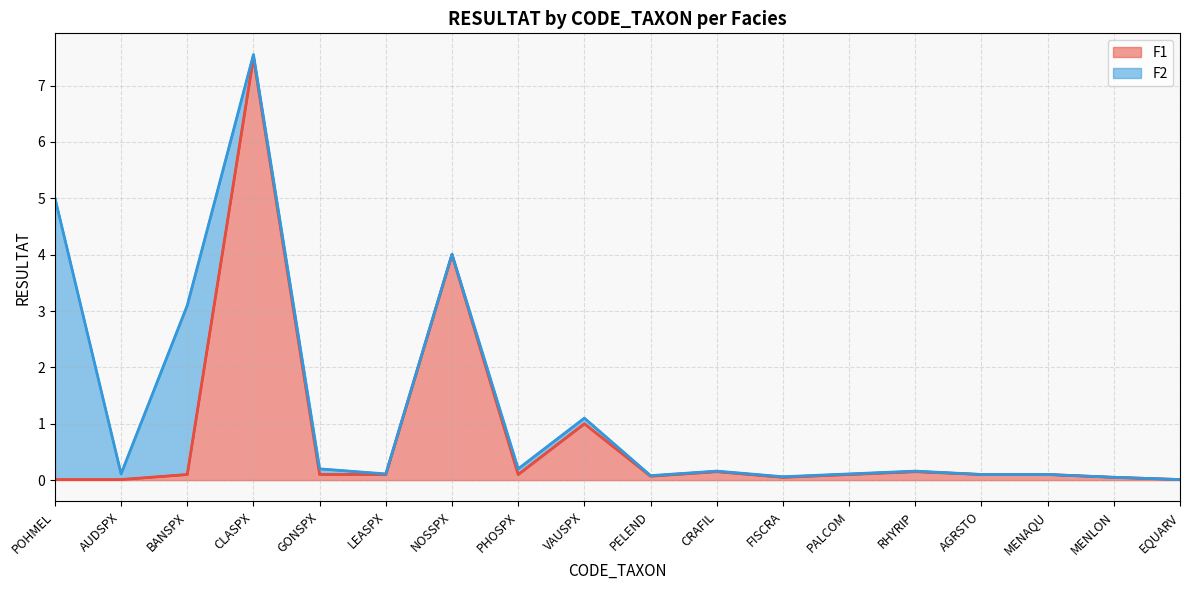

What is the value of the 4th point from the left?

7.5